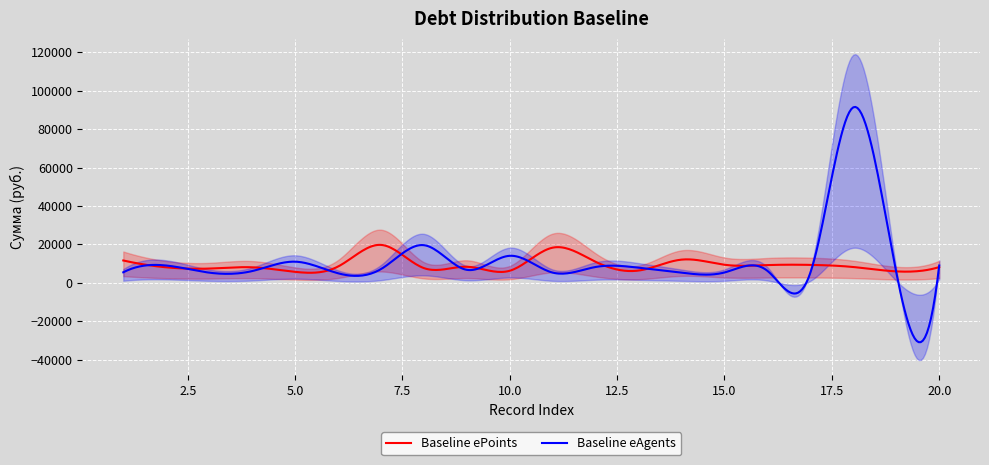

Which series has the largest total across all categories?

Baseline eAgents